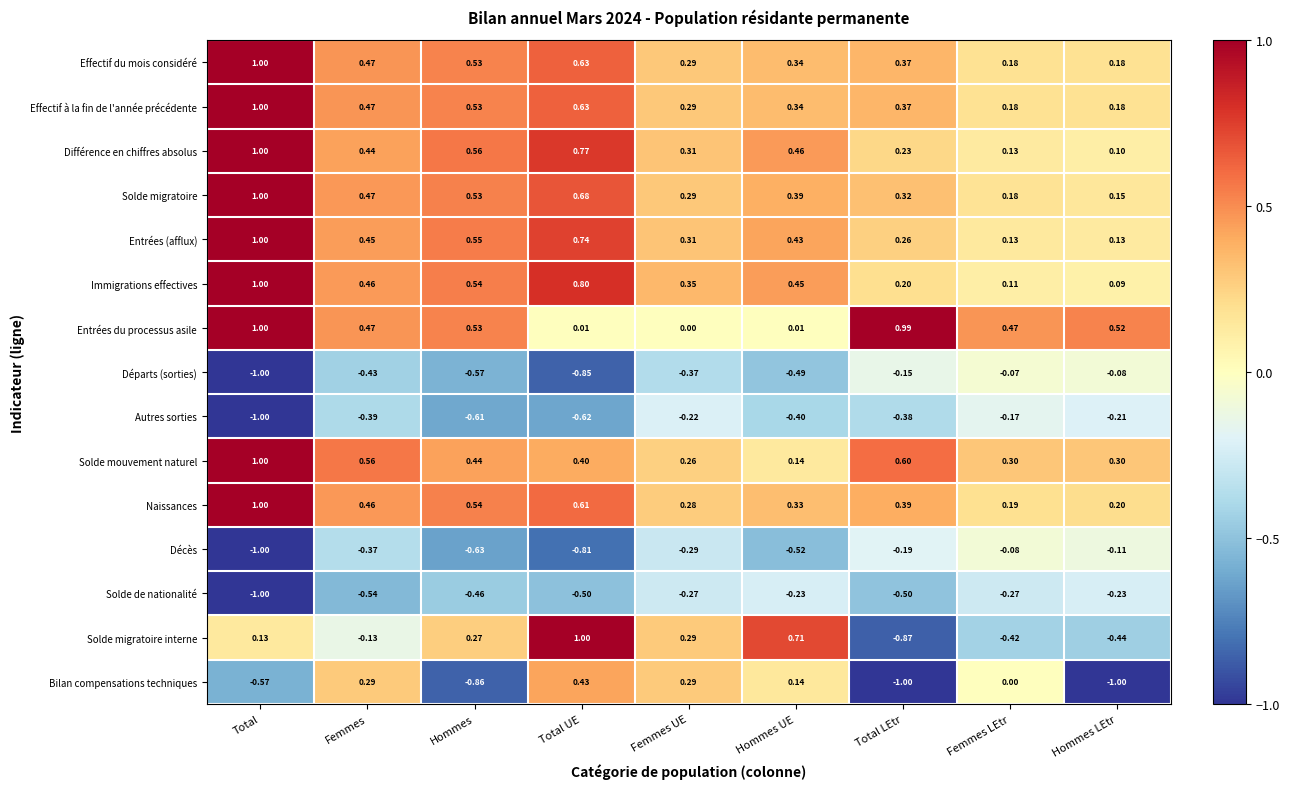

At how many categories does at least one series exceed 0?

9